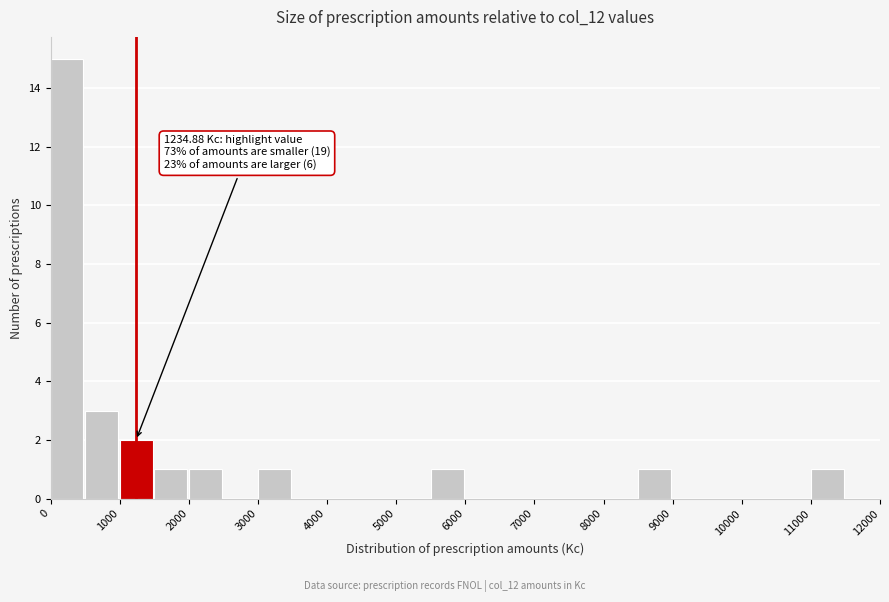

Which range on the x-axis has the tallest bar?

0 to 500